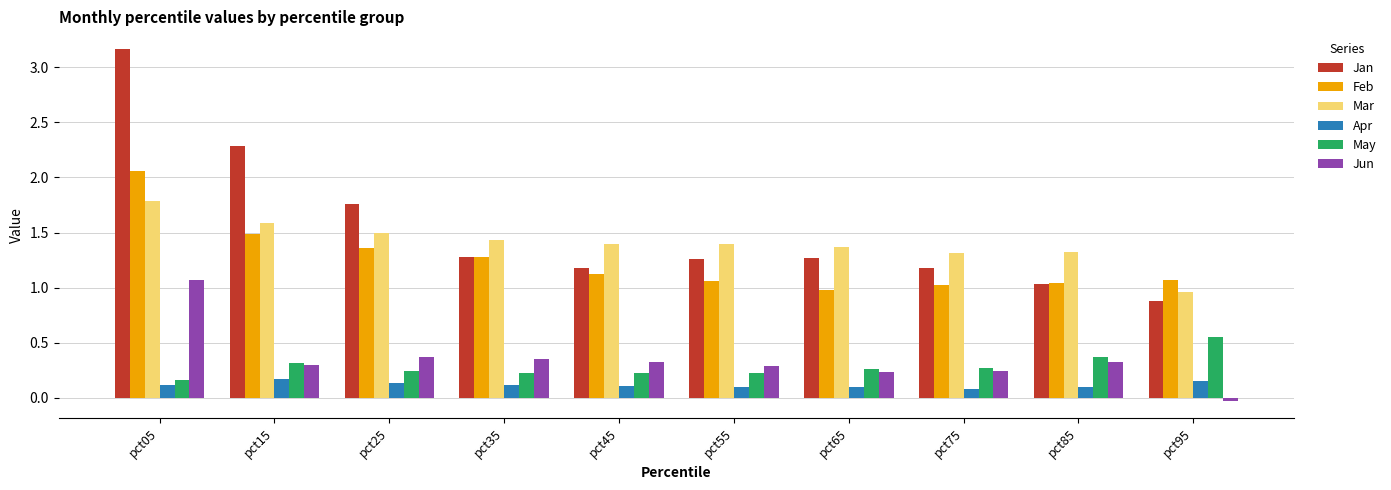

Between pct15 and pct45, which series saw the biggest shift?

Jan